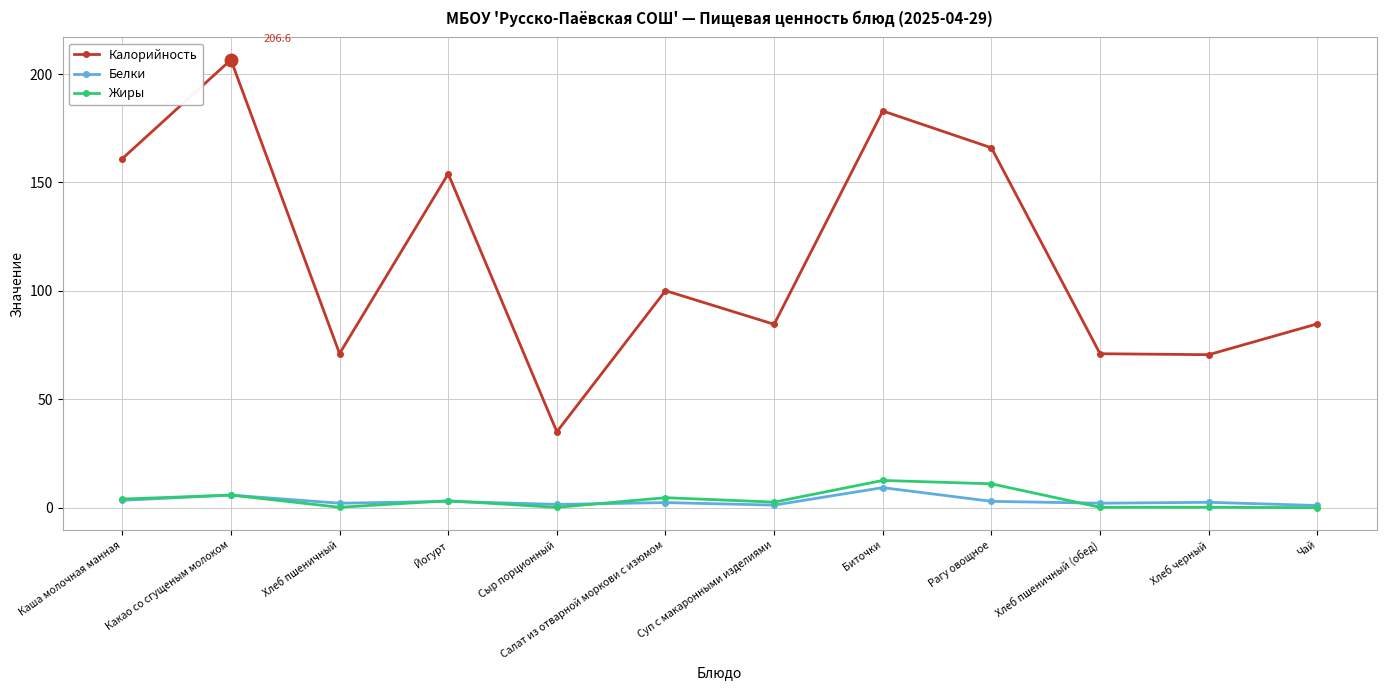

What is the average value of the Калорийность series?

115.6